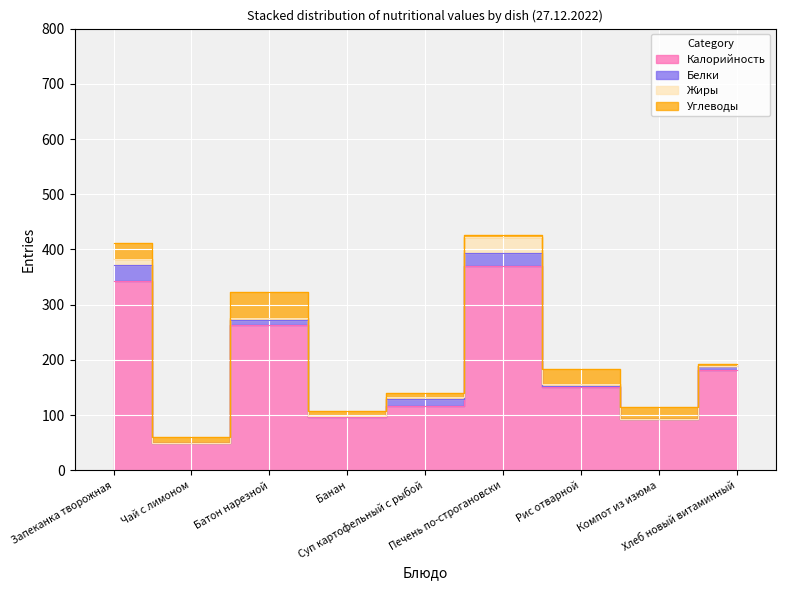

Does the chart display data point markers on the line(s)?

No